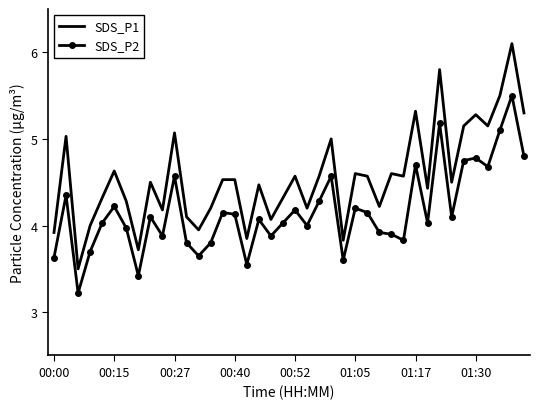

What is the difference between the maximum and minimum values in the SDS_P2 series?

2.3